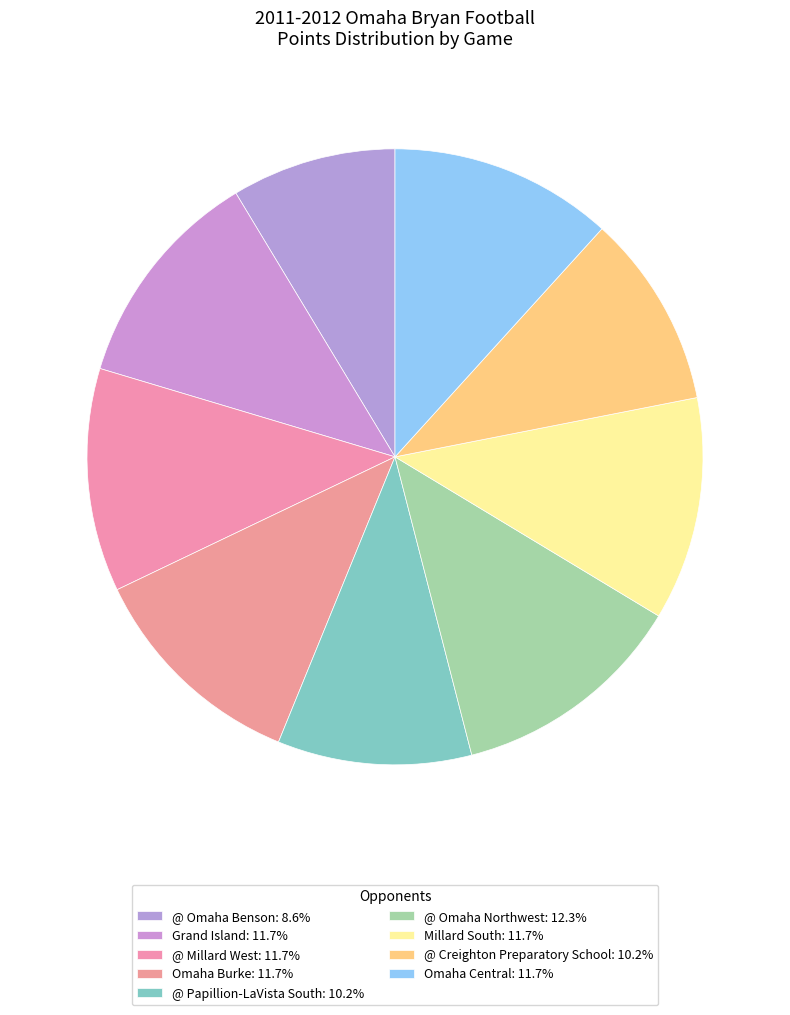

The @ Creighton Preparatory School slice represents 25% of the pie. True or false?

False